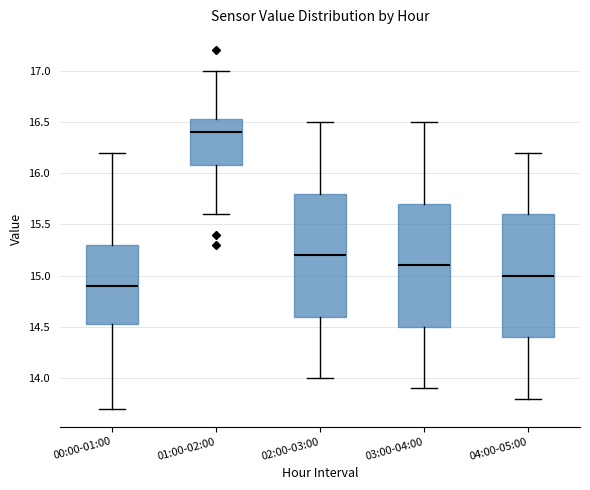

Where is the upper edge of the box for 03:00-04:00 on the y-axis? The values are not printed on the chart, so give them approximately, as read against the axis.

15.70